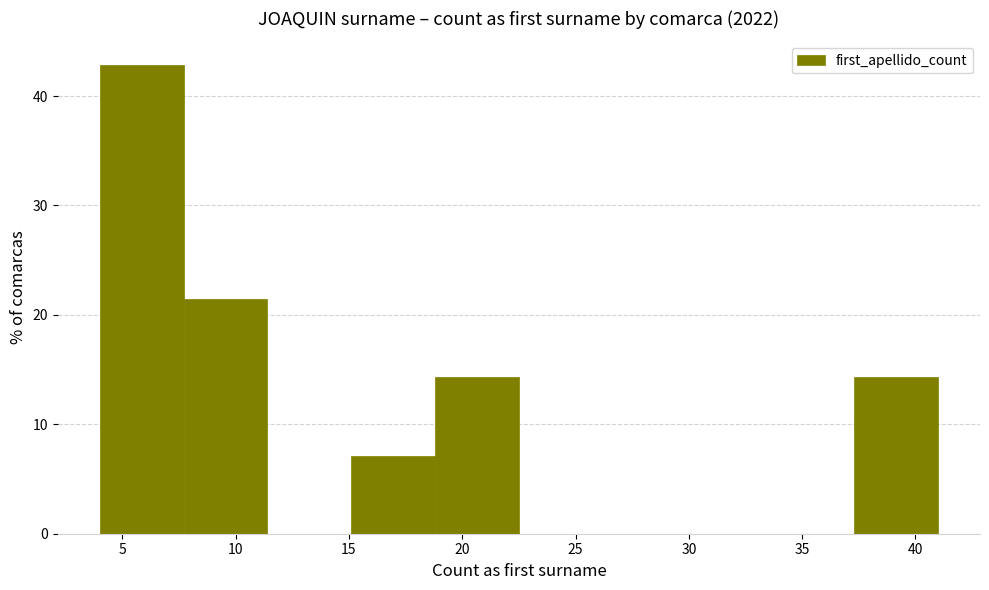

What is the height of the bar covering 15.1 to 18.8 on the x-axis? Neither the bar edges nor the heights are printed on the chart, so give them approximately, as read against the axes.

7